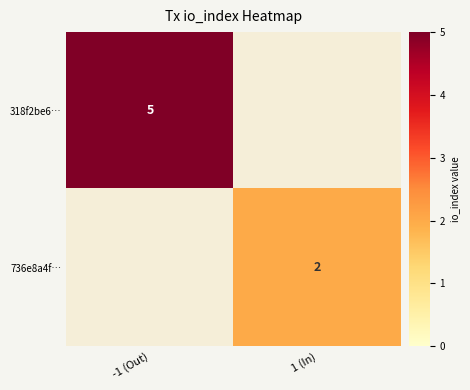

Is it true that 736e8a4f… equals 2 at 1 (In)?

True